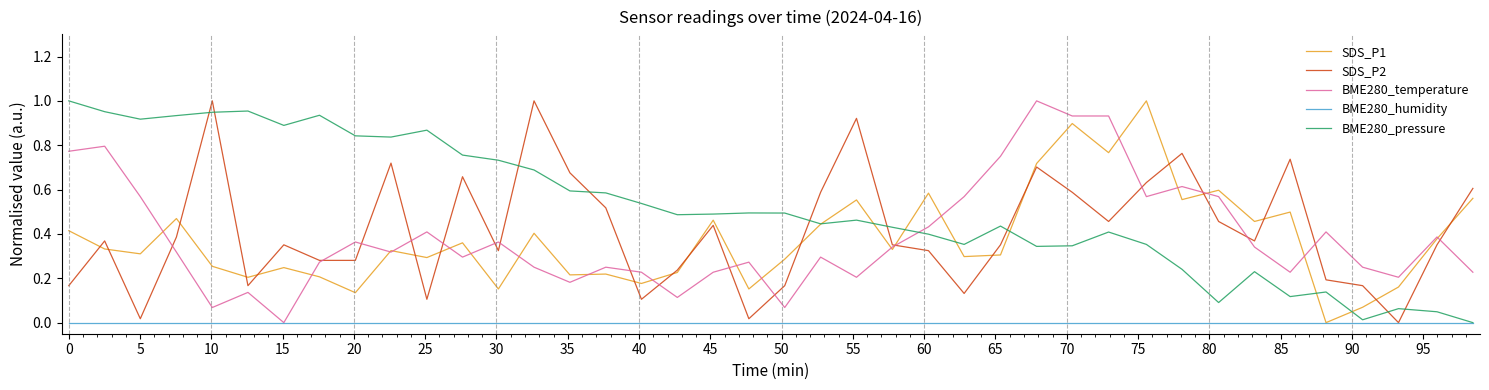

Reading left to right, extract all data points from this chart.

SDS_P1: 0.4	0.3	0.3	0.5	0.3	0.2	0.2	0.2	0.1	0.3	0.3	0.4	0.2	0.4	0.2	0.2	0.2	0.2	0.5	0.2	0.3	0.4	0.6	0.3	0.6	0.3	0.3	0.7	0.9	0.8	1.0	0.6	0.6	0.5	0.5	0.0	0.1	0.2	0.4	0.6
SDS_P2: 0.2	0.4	0.0	0.4	1.0	0.2	0.4	0.3	0.3	0.7	0.1	0.7	0.3	1.0	0.7	0.5	0.1	0.2	0.4	0.0	0.2	0.6	0.9	0.4	0.3	0.1	0.4	0.7	0.6	0.5	0.6	0.8	0.5	0.4	0.7	0.2	0.2	0.0	0.4	0.6
BME280_temperature: 0.8	0.8	0.6	0.3	0.1	0.1	0.0	0.3	0.4	0.3	0.4	0.3	0.4	0.3	0.2	0.3	0.2	0.1	0.2	0.3	0.1	0.3	0.2	0.3	0.4	0.6	0.7	1.0	0.9	0.9	0.6	0.6	0.6	0.3	0.2	0.4	0.3	0.2	0.4	0.2
BME280_humidity: 0.0	0.0	0.0	0.0	0.0	0.0	0.0	0.0	0.0	0.0	0.0	0.0	0.0	0.0	0.0	0.0	0.0	0.0	0.0	0.0	0.0	0.0	0.0	0.0	0.0	0.0	0.0	0.0	0.0	0.0	0.0	0.0	0.0	0.0	0.0	0.0	0.0	0.0	0.0	0.0
BME280_pressure: 1.0	1.0	0.9	0.9	0.9	1.0	0.9	0.9	0.8	0.8	0.9	0.8	0.7	0.7	0.6	0.6	0.5	0.5	0.5	0.5	0.5	0.4	0.5	0.4	0.4	0.4	0.4	0.3	0.3	0.4	0.4	0.2	0.1	0.2	0.1	0.1	0.0	0.1	0.0	0.0